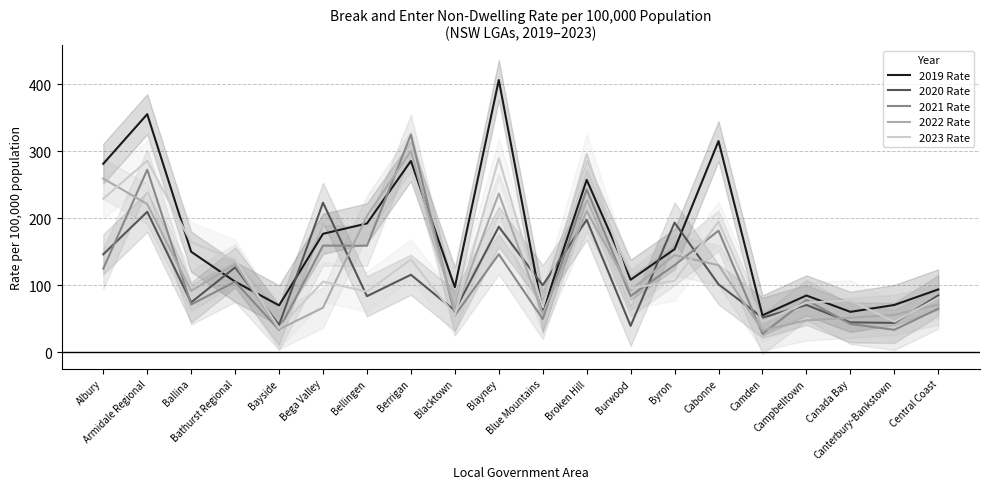

The 2019 Rate series shows 406.6 at Blayney. True or false?

True